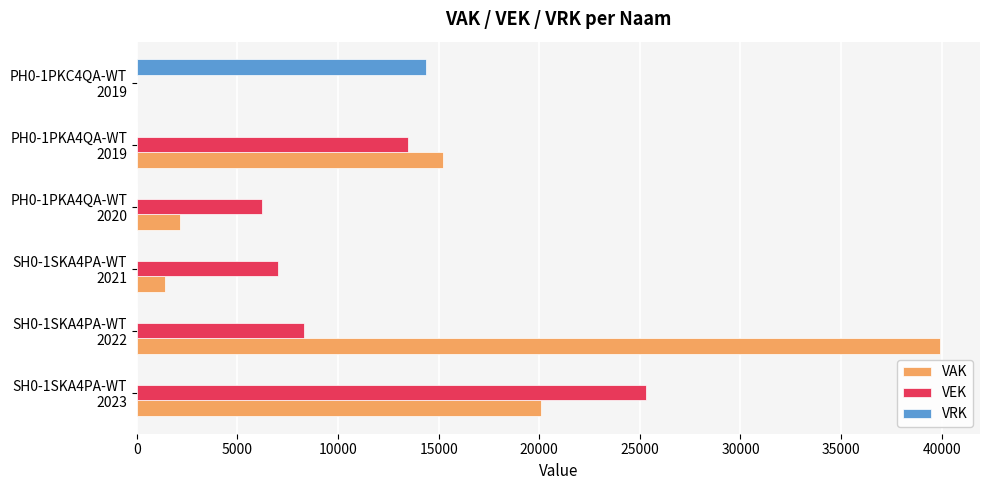

What is the maximum value shown in the chart?

39909